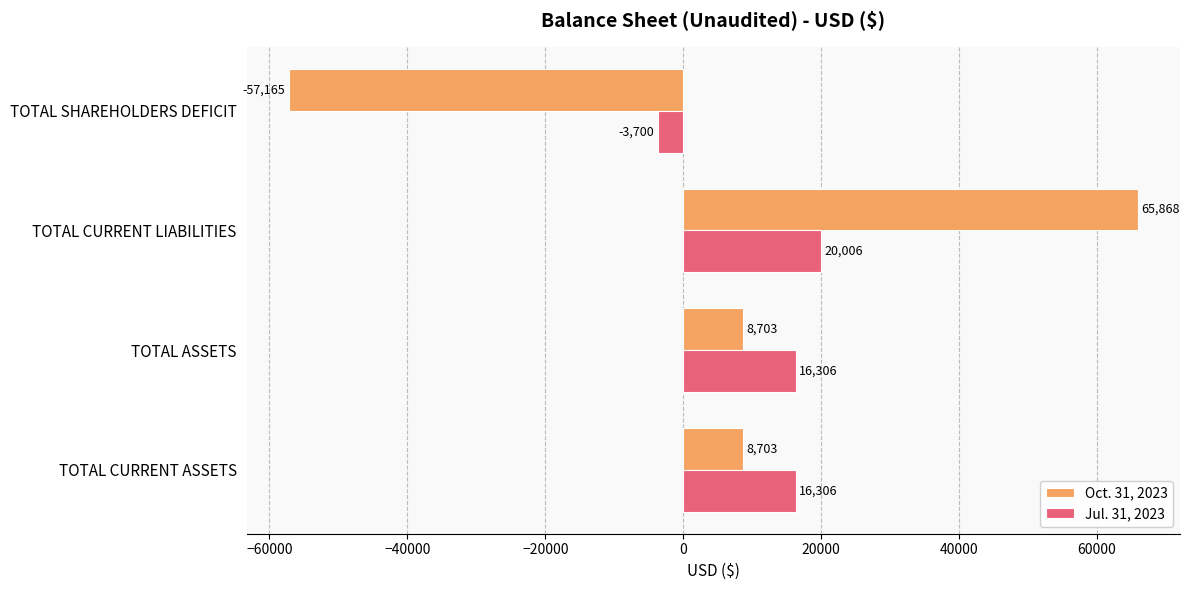

Rank the series at TOTAL CURRENT LIABILITIES from highest to lowest value.

Oct. 31, 2023, Jul. 31, 2023